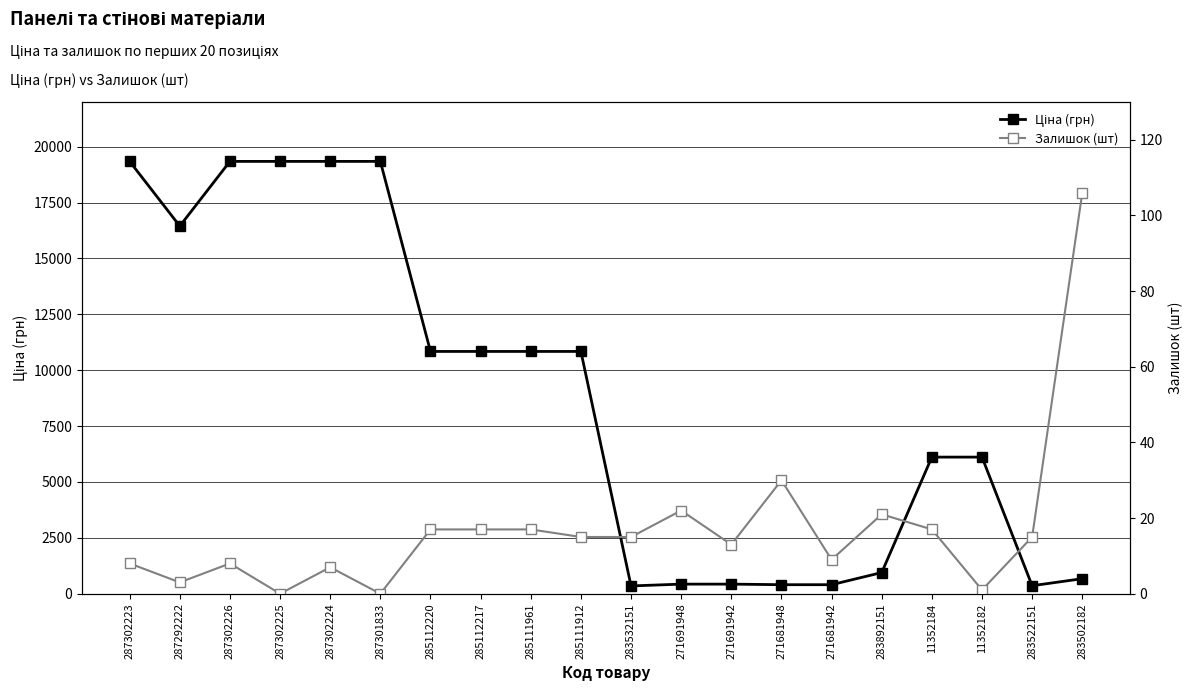

True or false: Залишок (шт) and Ціна (грн) intersect in this chart.

False